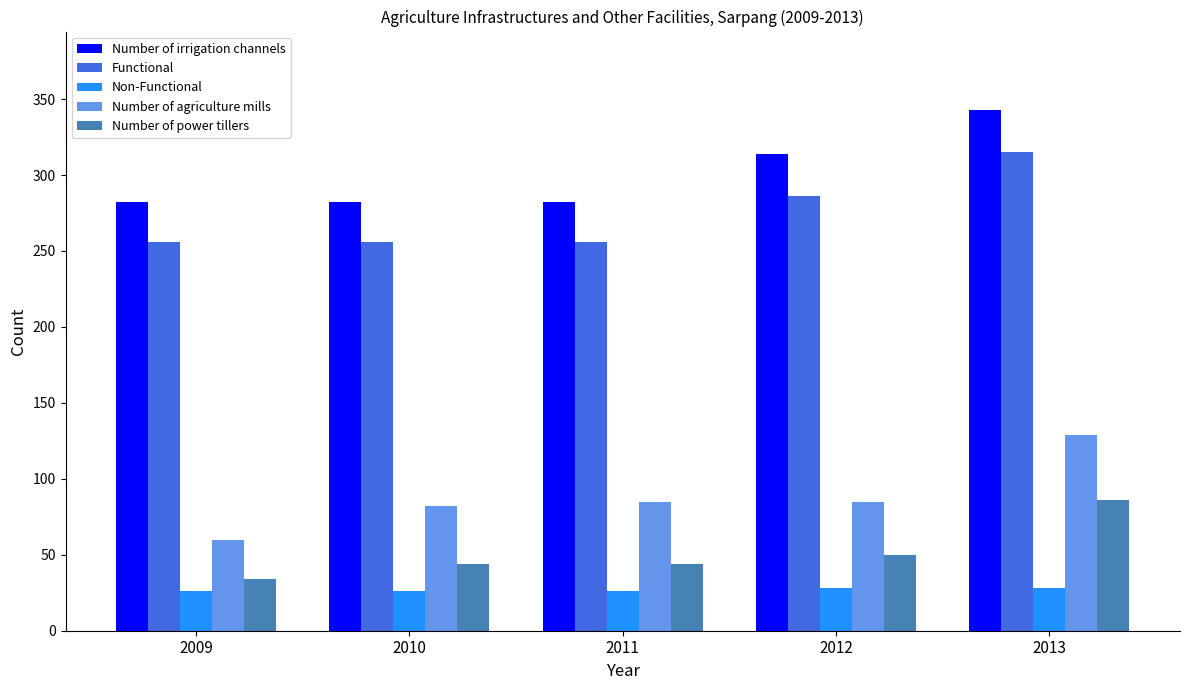

Is it true that Functional equals 388 at 2010?

False